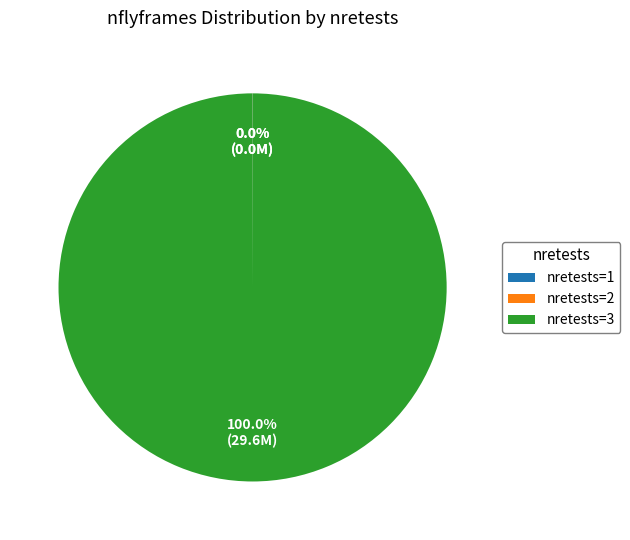

What is the largest slice in the pie chart?

nretests=3